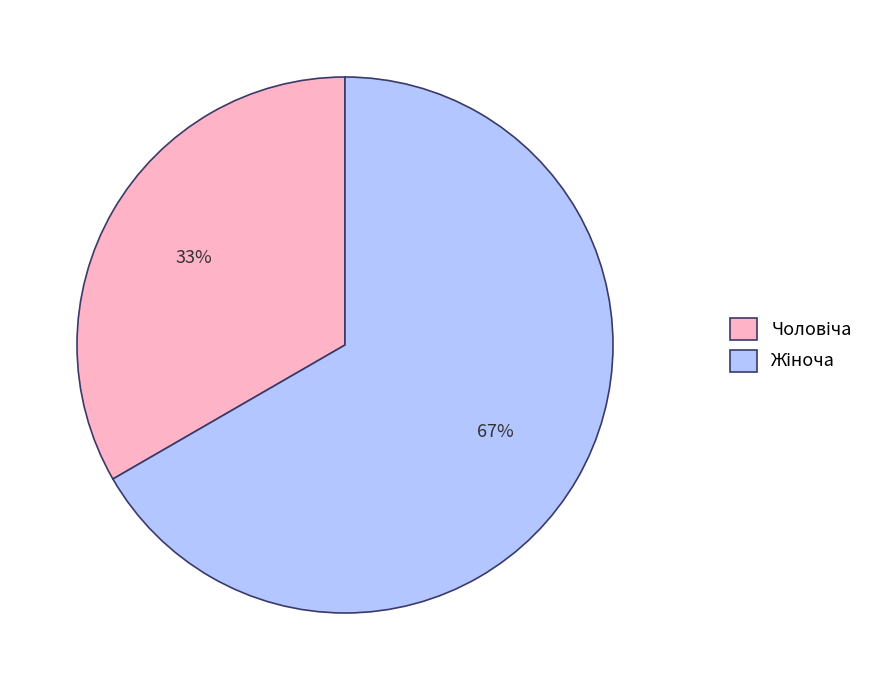

To the nearest percent, what is the average slice percentage?

50%